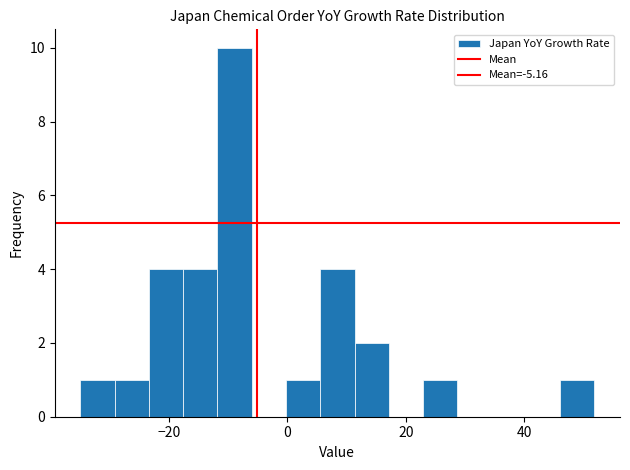

Around what value on the x-axis is the tallest bar? Give the approximate position of its centre, as read against the axis.

-8